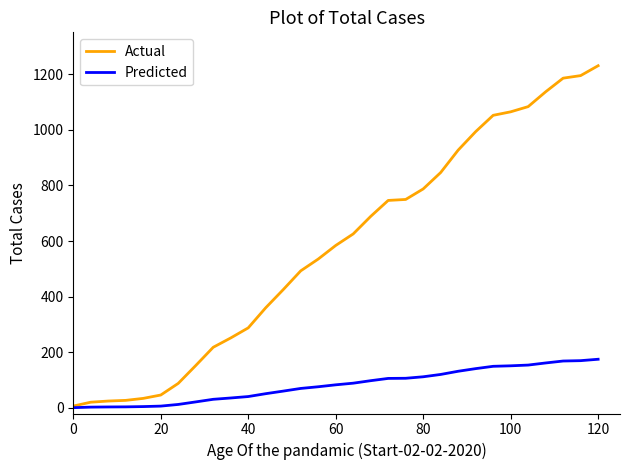

What is the sum of all Predicted values?

2541.4